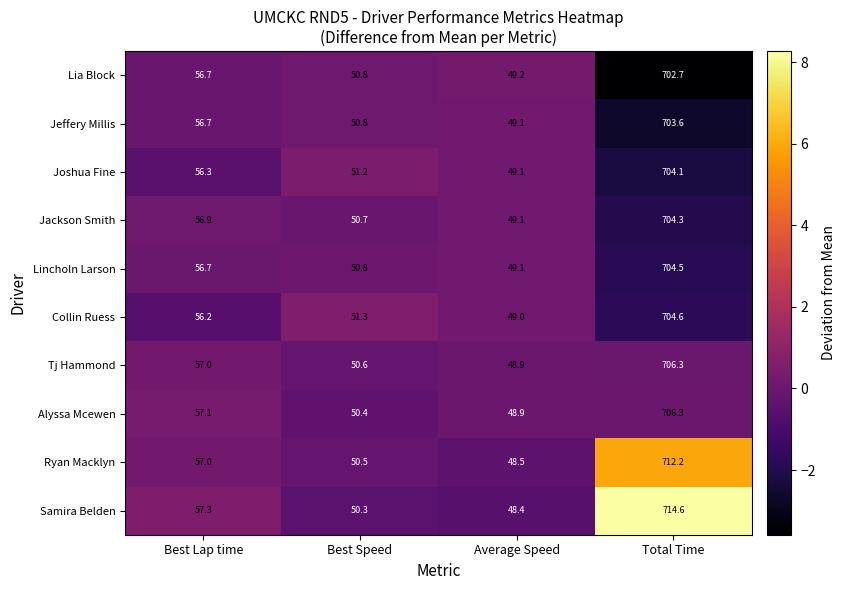

What is the highest value of the Lincholn Larson series?

704.5